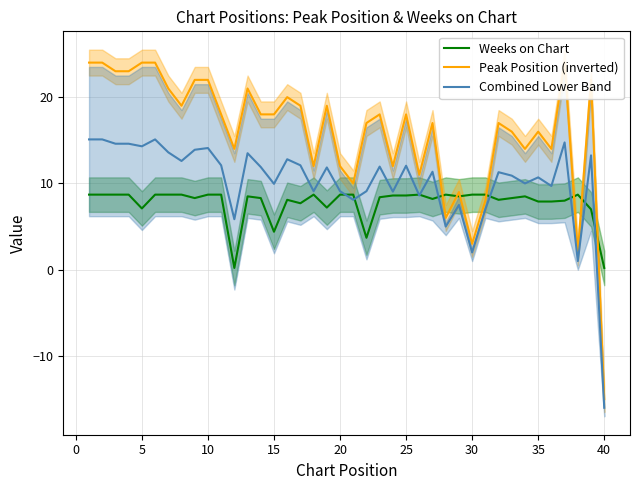

The value of Weeks on Chart at 10 is 8.7. True or false?

True